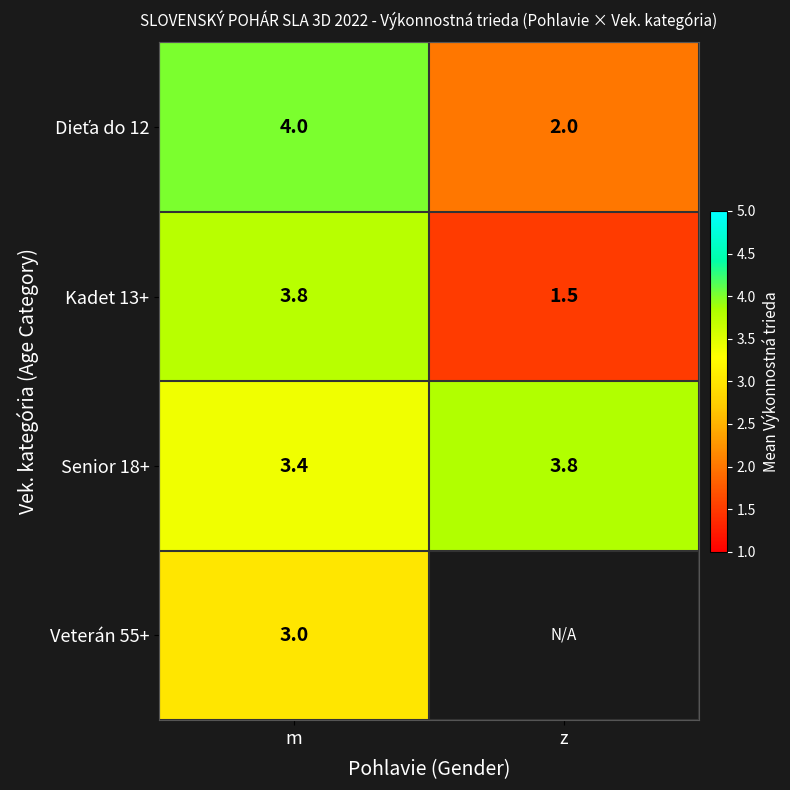

Rank the categories by Kadet 13+ value from lowest to highest.

z, m